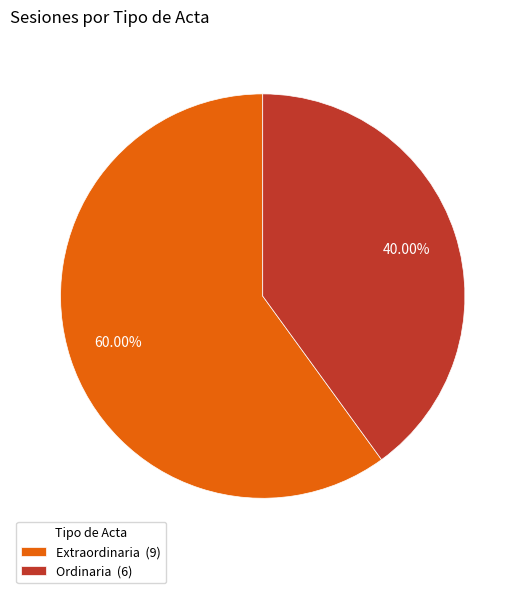

Which slice is the smallest?

Ordinaria (6)